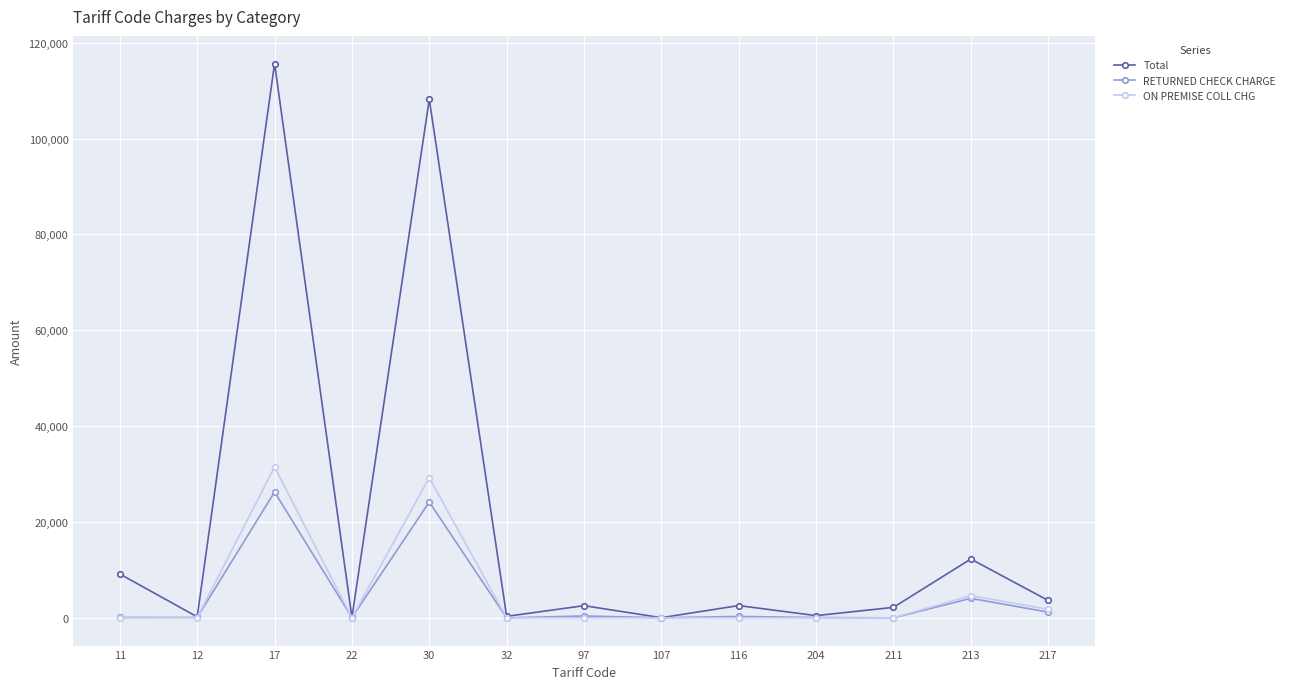

At 17, list the series in order from smallest to largest.

RETURNED CHECK CHARGE, ON PREMISE COLL CHG, Total